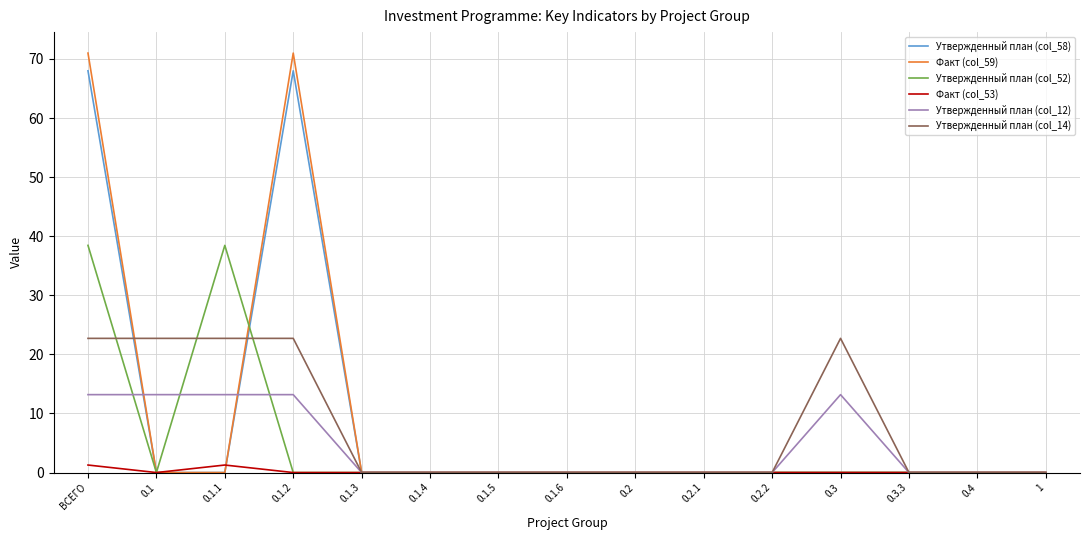

Which series has the widest spread of values?

Факт (col_59)